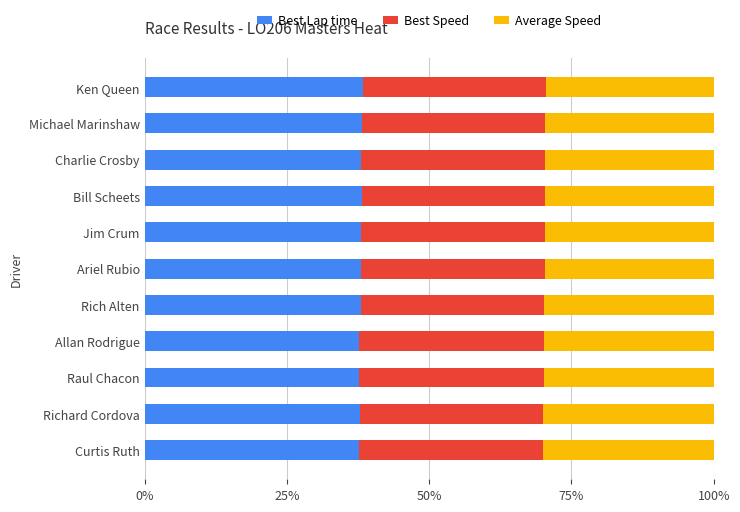

Is it true that Best Lap time equals 38.1 at Michael Marinshaw?

True